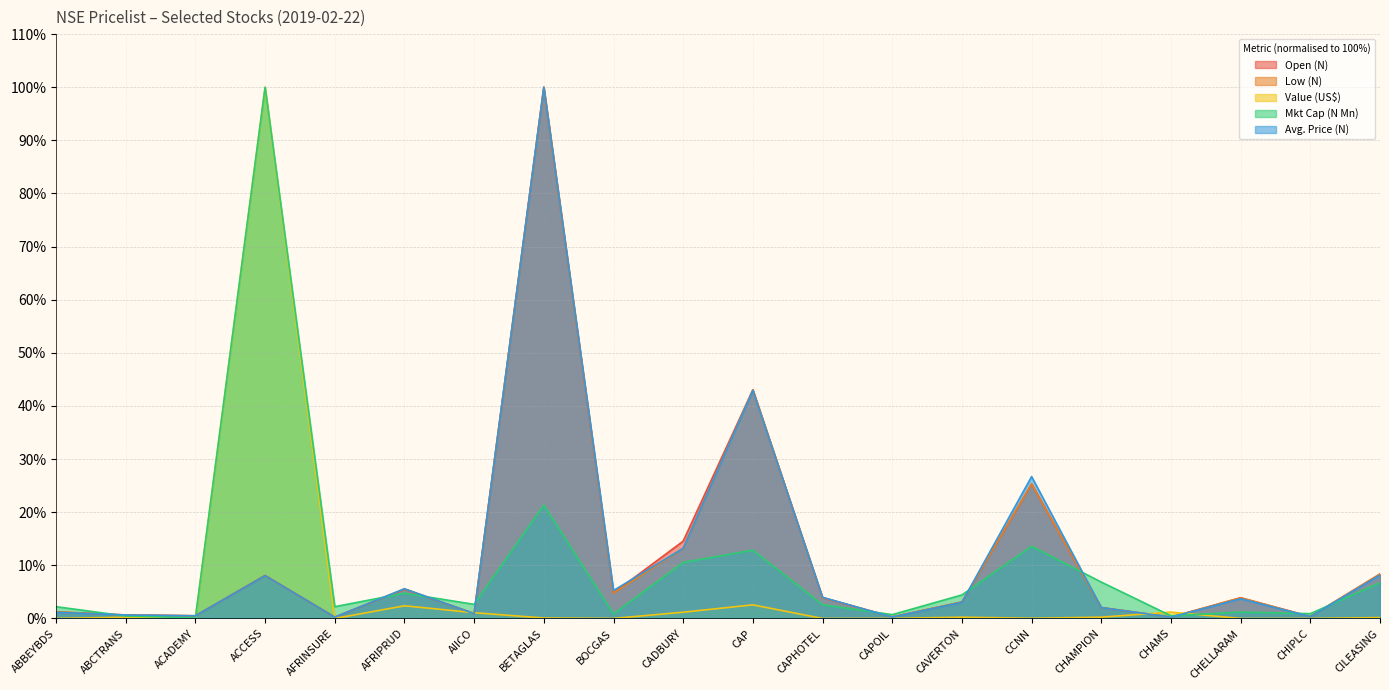

Does the chart display data point markers on the line(s)?

No